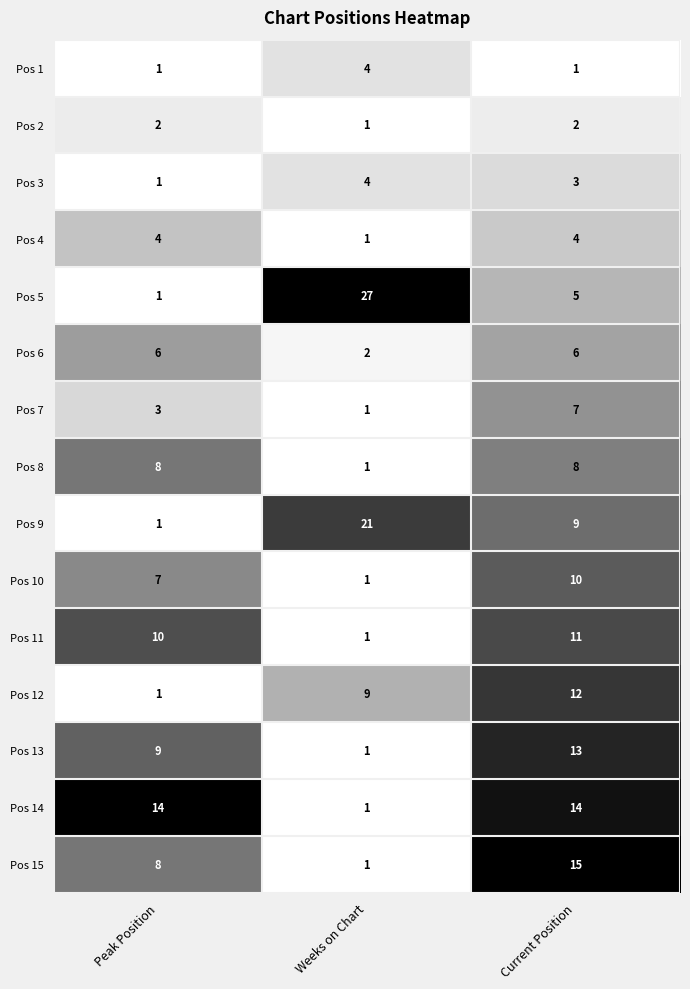

How many Pos 9 values are between 1 and 21?

3